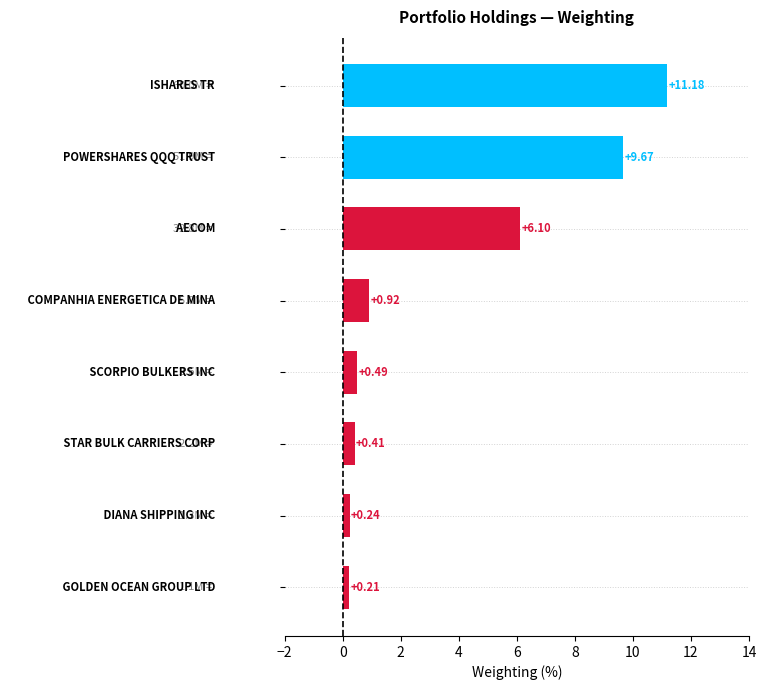

What is the average value?

3.7